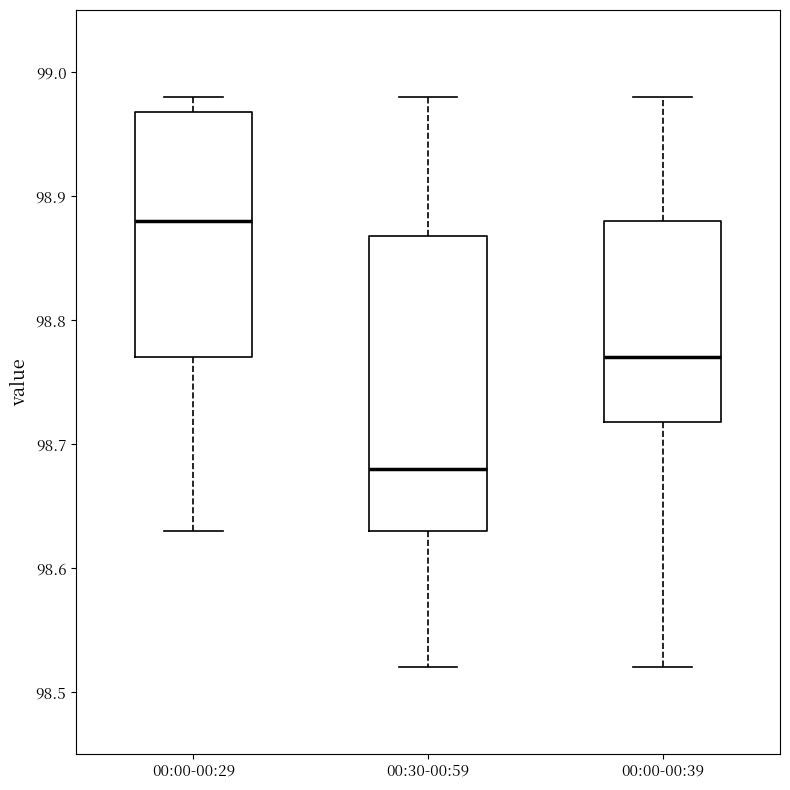

Reading left to right, transcribe this box plot: for each box, give where its median line is, the range the box spans, and where its two whiskers end, as read against the y-axis. The values are not printed on the chart, so give them approximately, as read against the axis.

00:00-00:29: median 98.88, box 98.77 to 98.97, whiskers 98.63 to 98.98
00:30-00:59: median 98.68, box 98.63 to 98.87, whiskers 98.52 to 98.98
00:00-00:39: median 98.77, box 98.72 to 98.88, whiskers 98.52 to 98.98